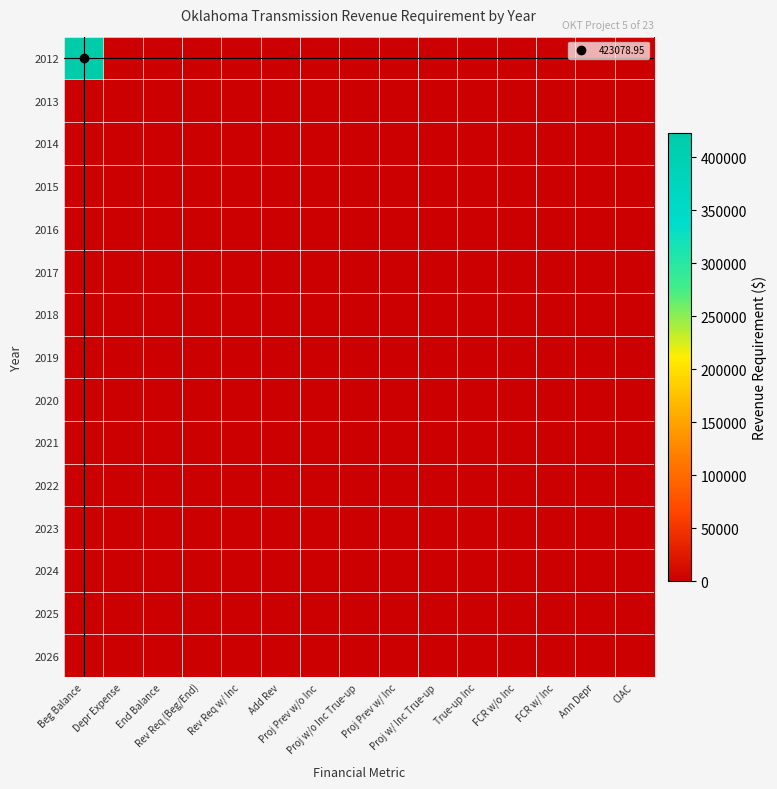

Which series changed the most between True-up Inc and Ann Depr?

2012